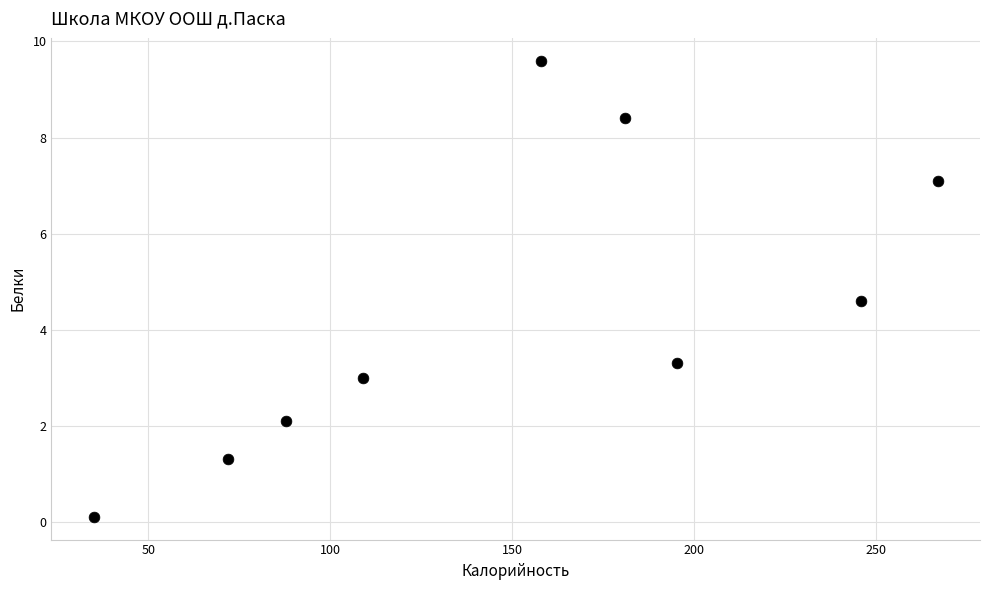

What is the range of X values (max minus min)?

232.0